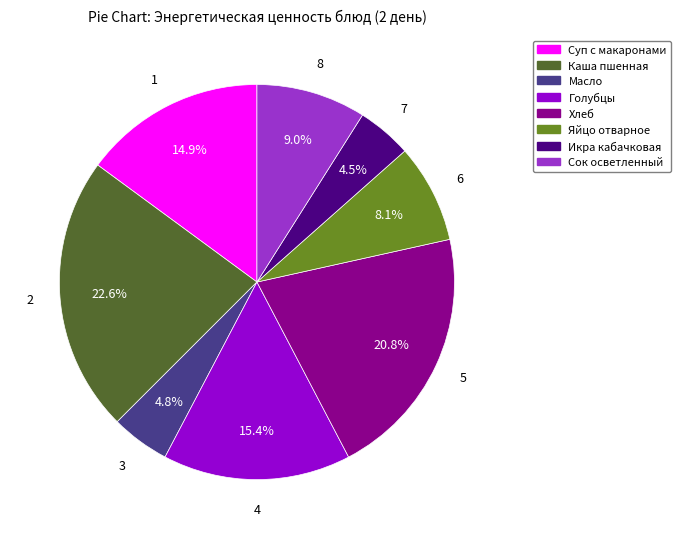

Which category has the biggest portion of the pie?

Каша пшенная